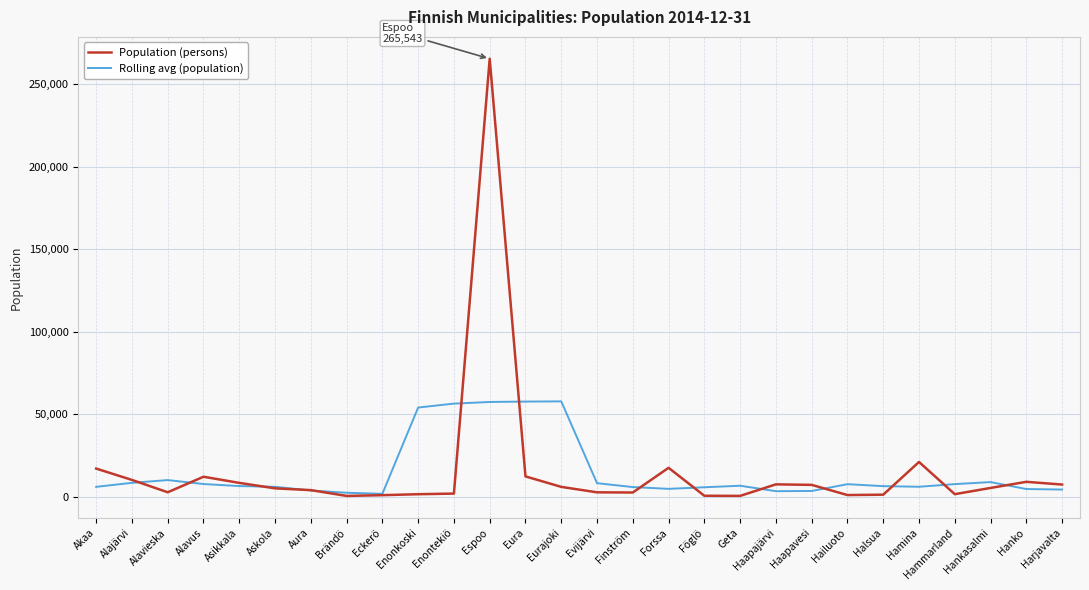

The value of Population (persons) at Alavieska is 2687.0. True or false?

True